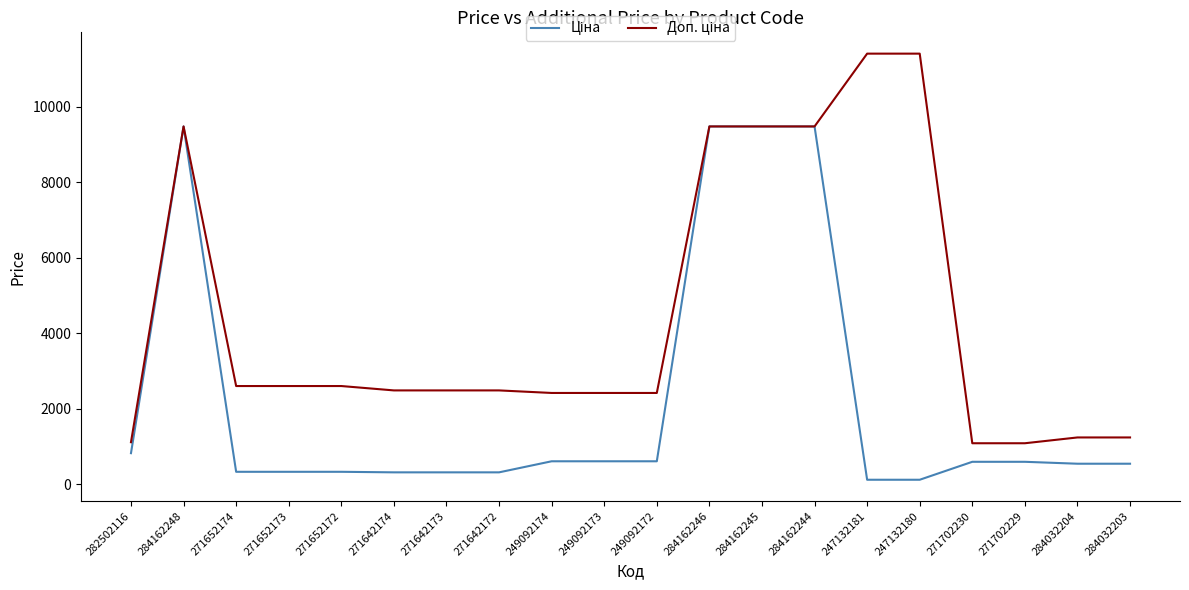

What is the total value across all series at 284162244?

18960.1